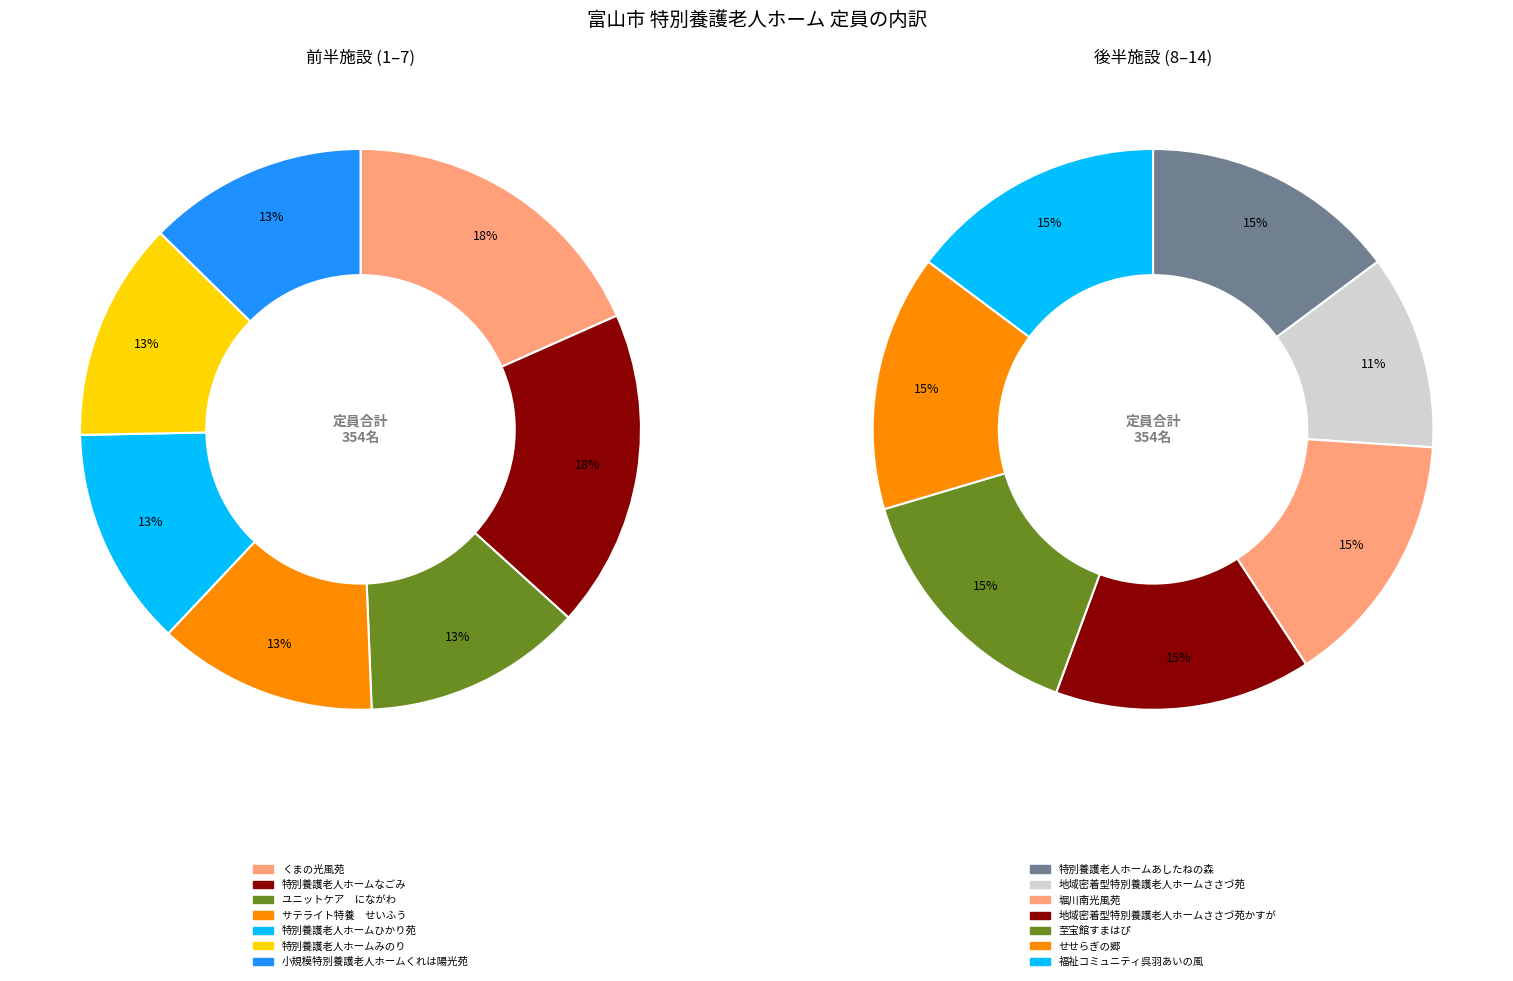

Is there any slice that represents more than half of the pie?

No